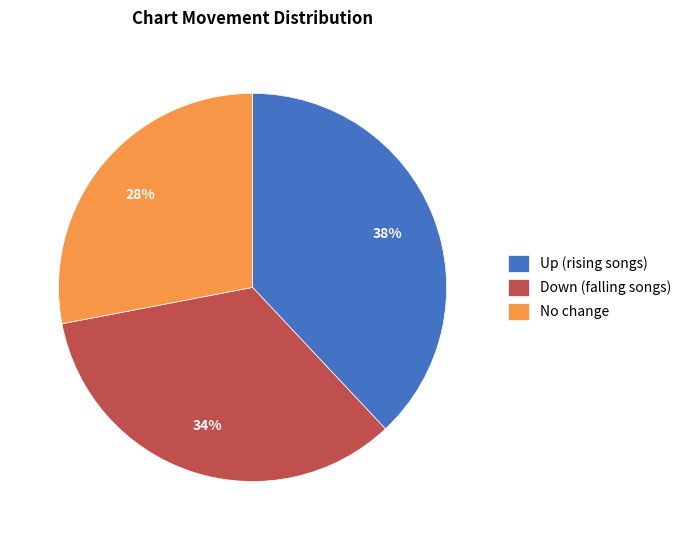

Count the number of slices in the pie.

3